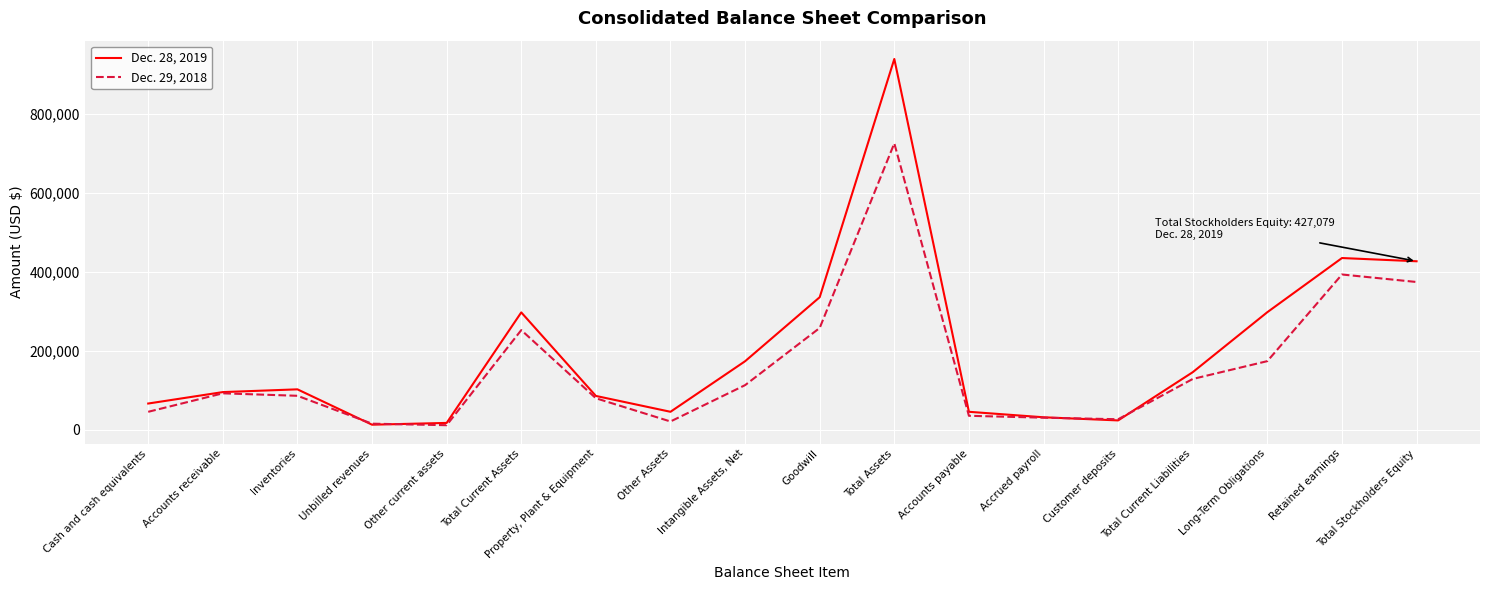

What is the minimum value for Dec. 28, 2019?

13162